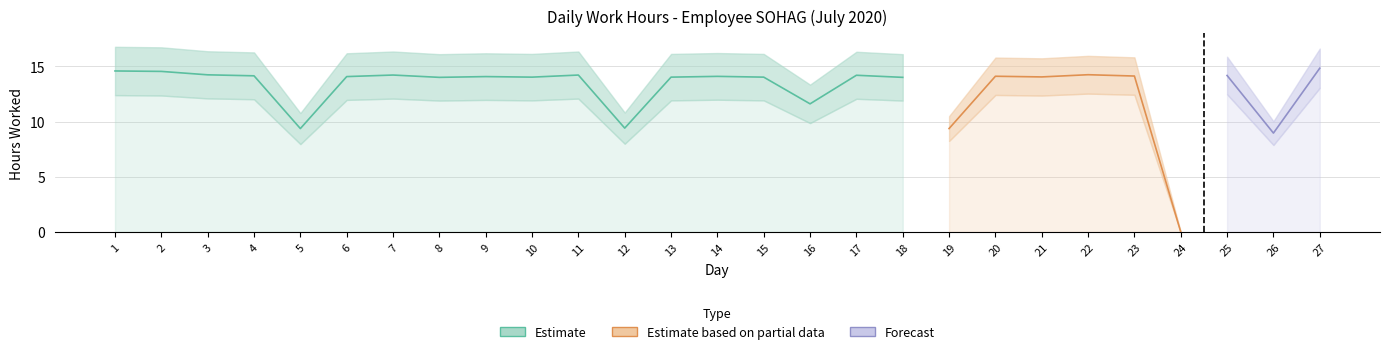

What is the value of the 13th point from the left?

14.0